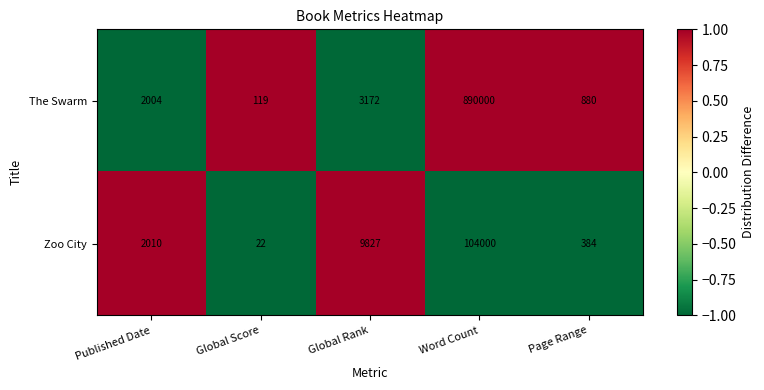

Reading left to right, list all the values displayed in this chart.

The Swarm: Published Date=2004	Global Score=119	Global Rank=3172	Word Count=890000	Page Range=880
Zoo City: Published Date=2010	Global Score=22	Global Rank=9827	Word Count=104000	Page Range=384